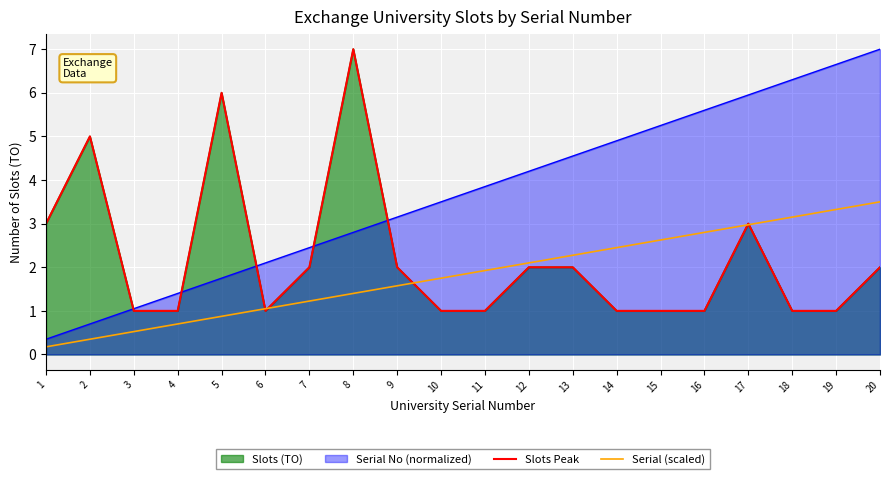

How many lines are shown in the chart?

2